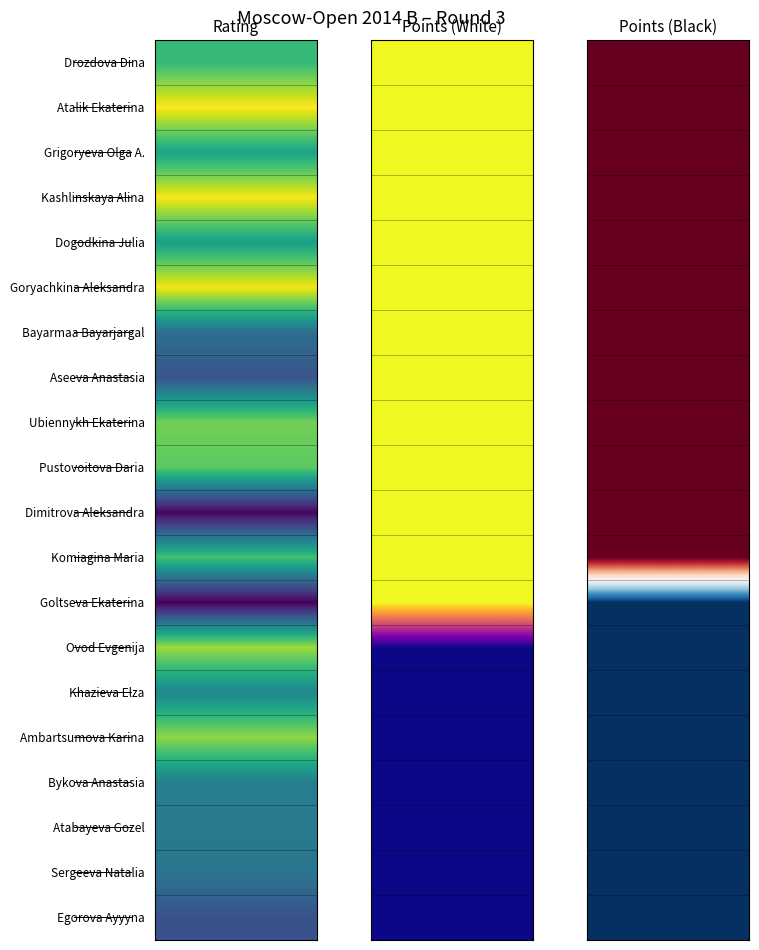

What is the total value across all series at 0?

12